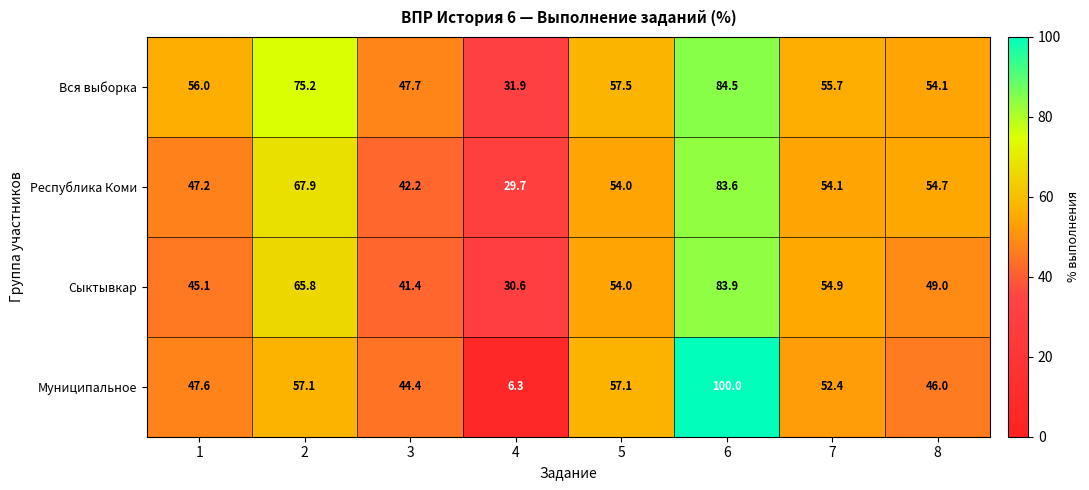

Rank the series by their maximum value, from highest to lowest.

Муниципальное, Вся выборка, Сыктывкар, Республика Коми